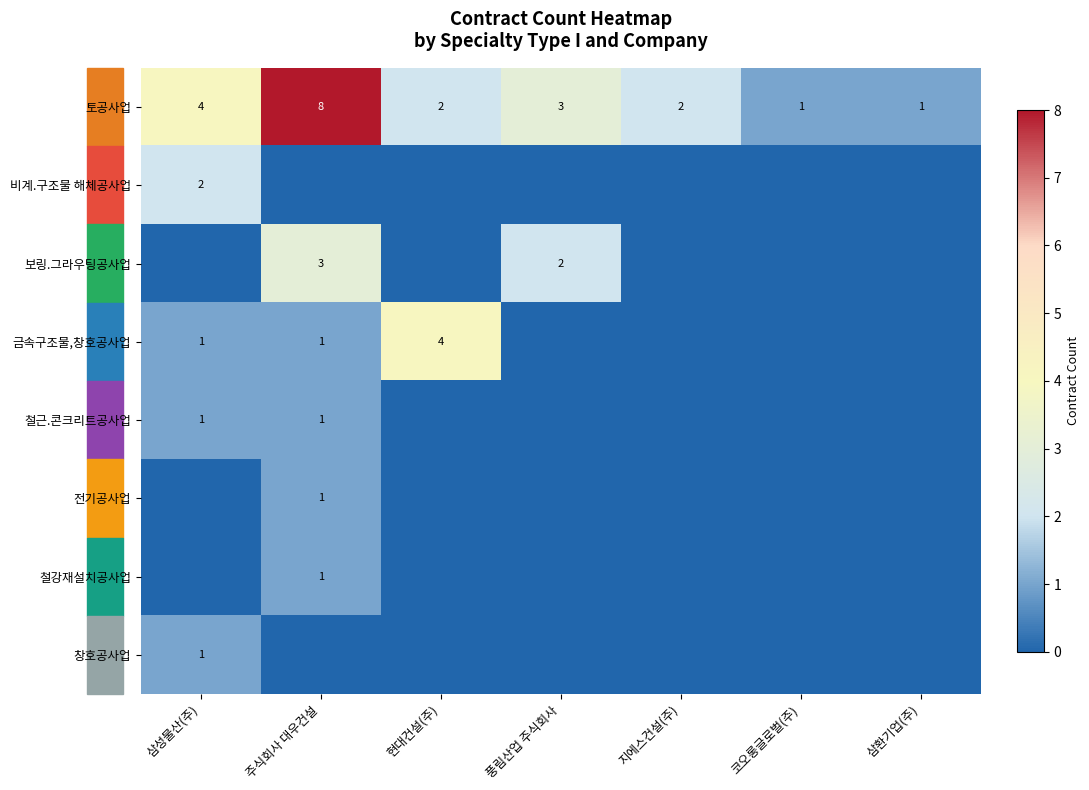

What is the difference between the maximum and minimum values in the 토공사업 series?

7